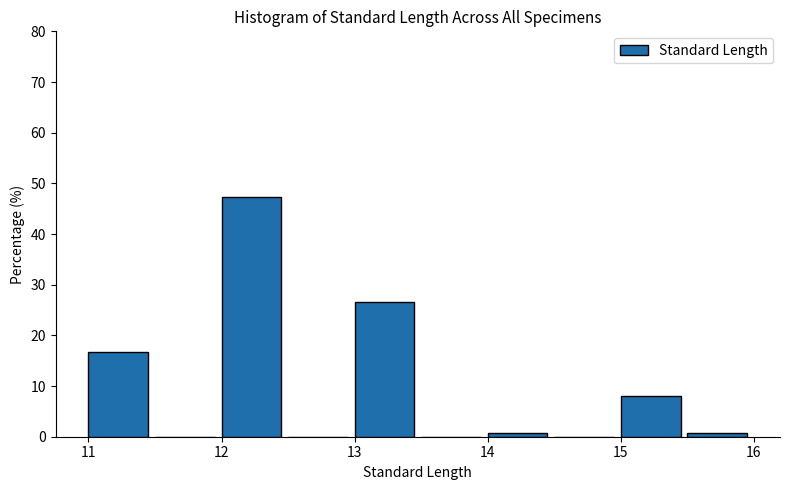

Which range on the x-axis has the tallest bar?

12.0 to 12.5